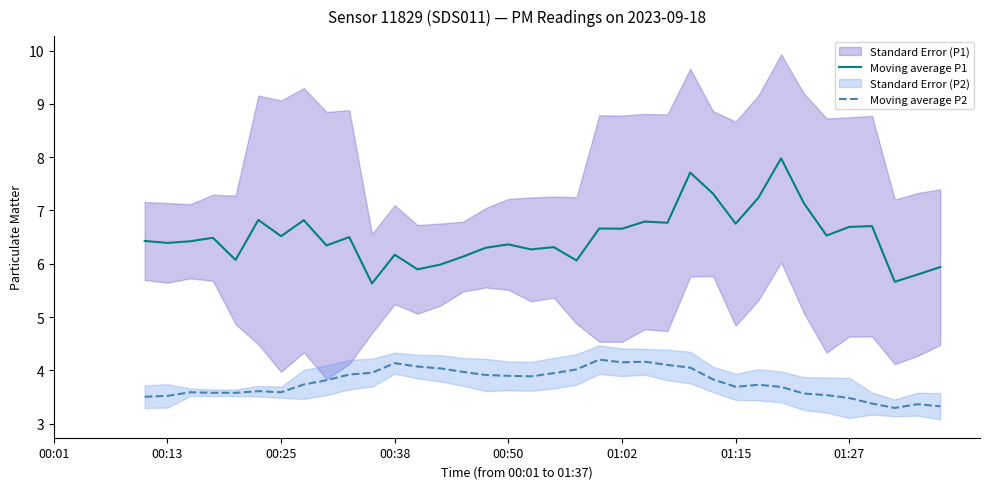

True or false: Moving average P2 and Moving average P1 cross at least once.

False